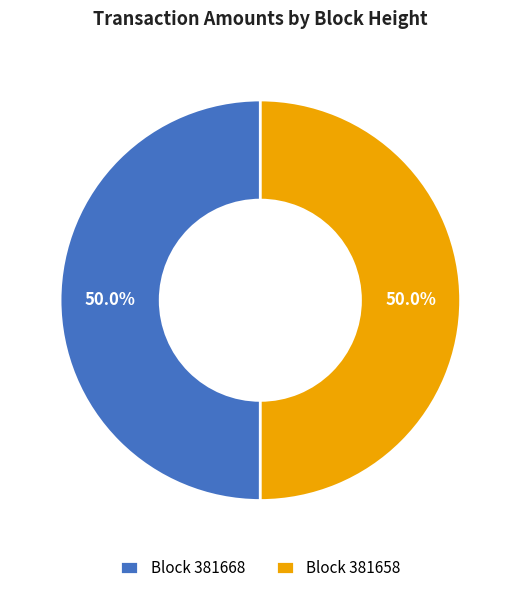

How much of the chart is everything except Block 381658?

50.0%